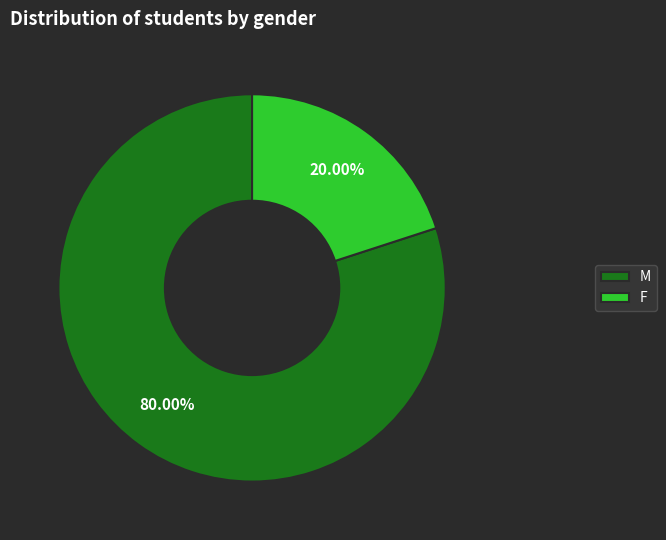

To the nearest percent, what is the difference between the largest and smallest slice percentages?

60%